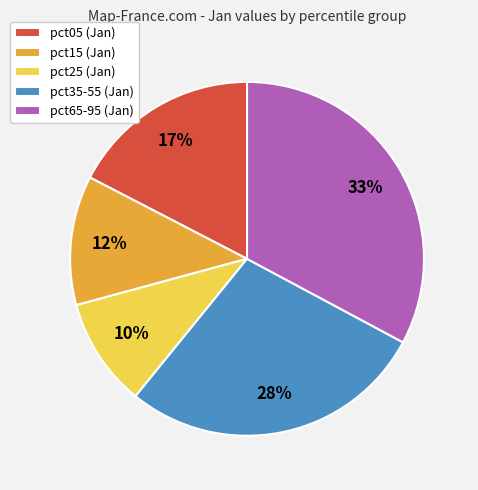

To the nearest percent, what is the difference between the largest and smallest slice percentages?

23%